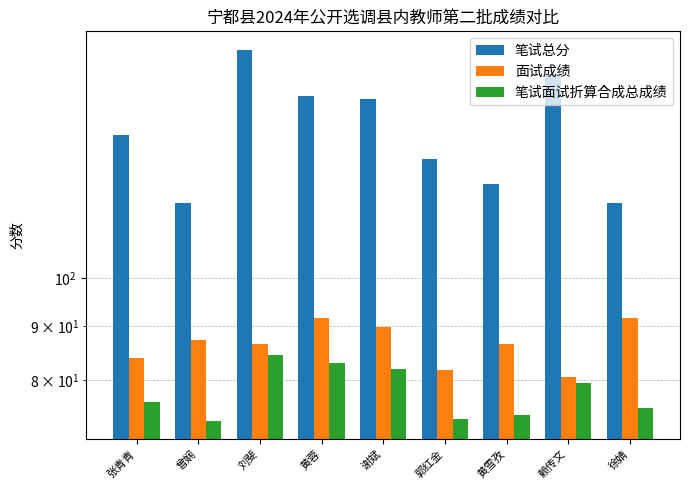

At how many categories does at least one series exceed 136?

5